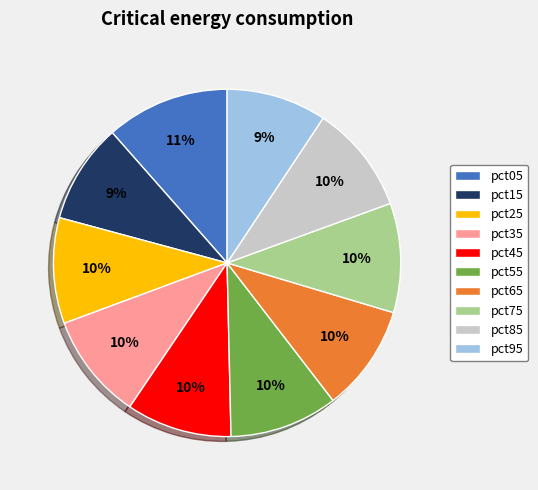

Is there a majority slice in this chart?

No